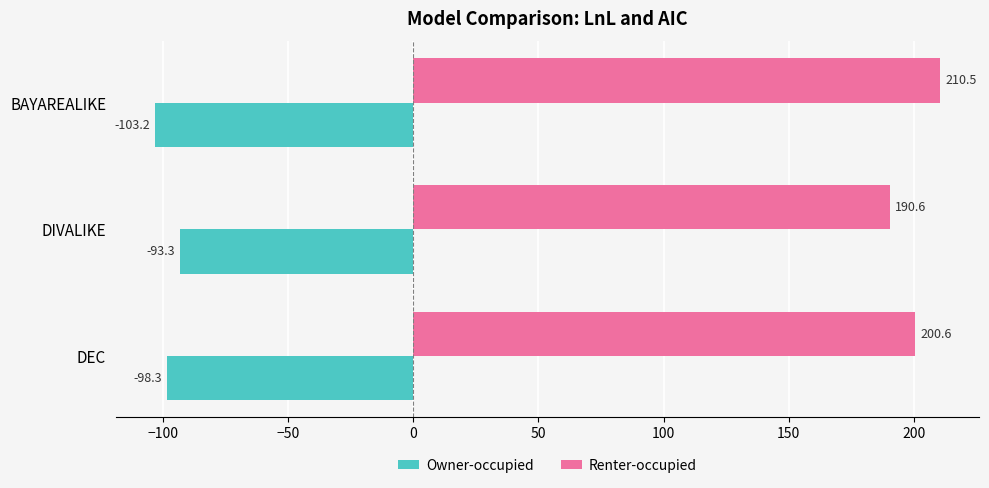

Is it true that Owner-occupied equals -93.3 at DIVALIKE?

True